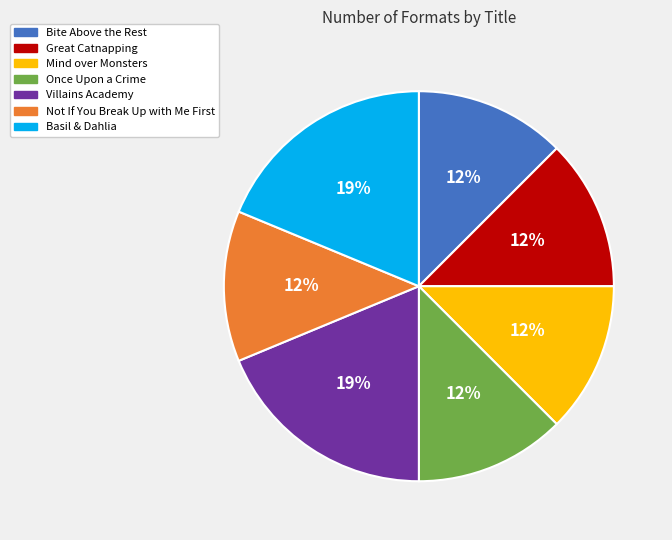

The Once Upon a Crime slice represents 22% of the pie. True or false?

False